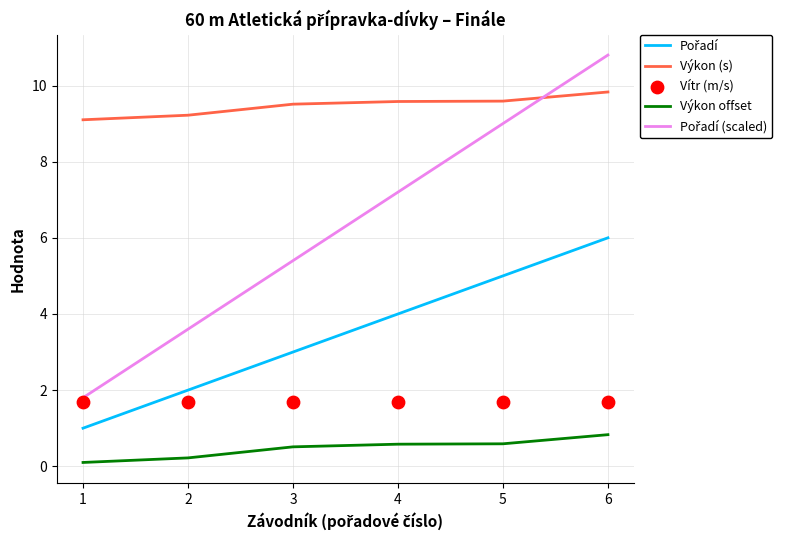

At how many categories does at least one series exceed 9?

6